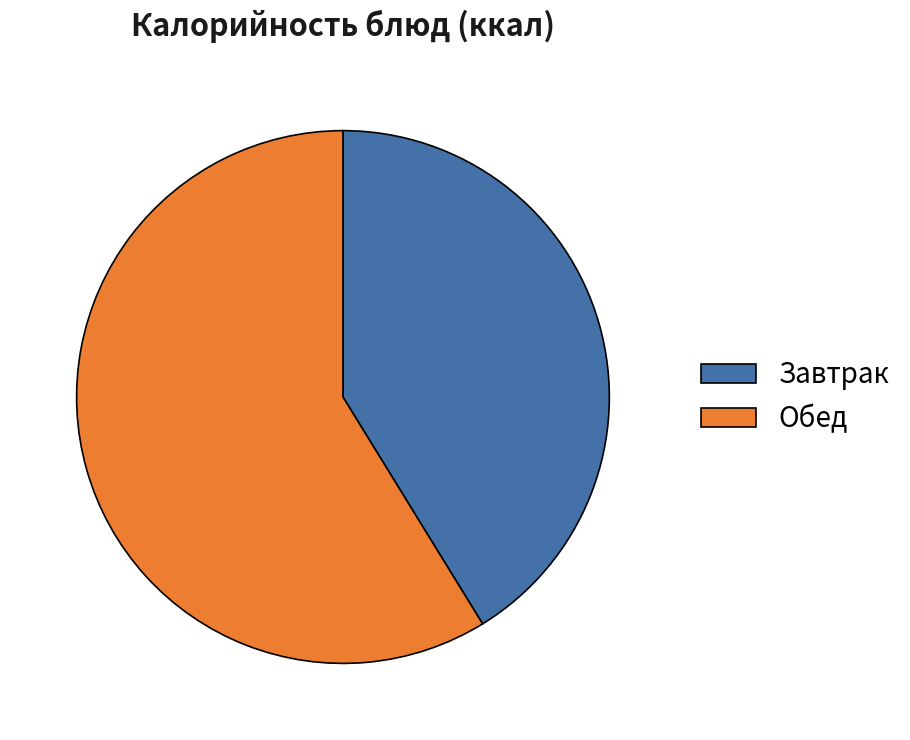

Do Завтрак and Обед together represent more than half of the pie?

Yes